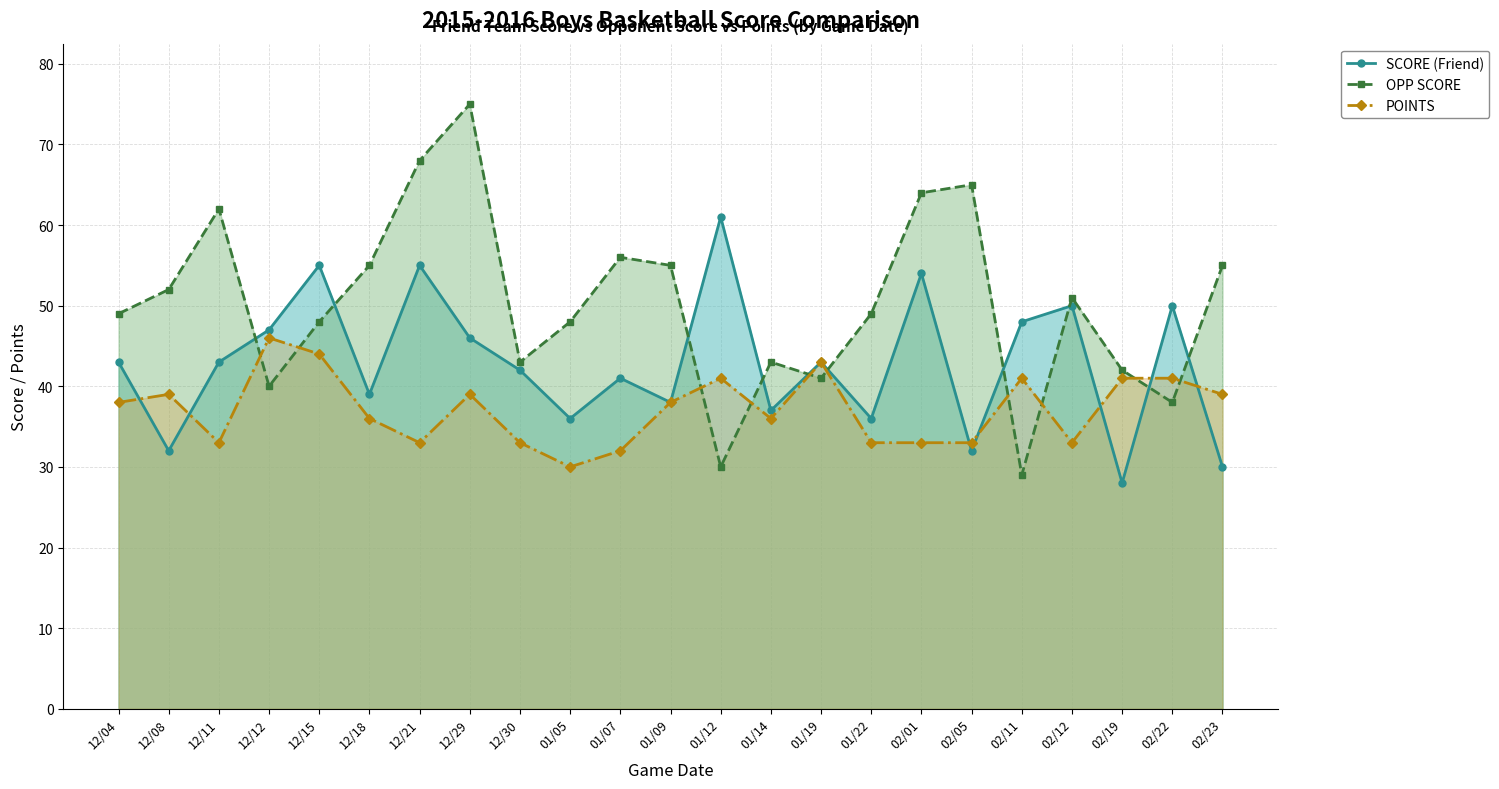

Between 12/12 and 12/29, which series saw the biggest shift?

OPP SCORE